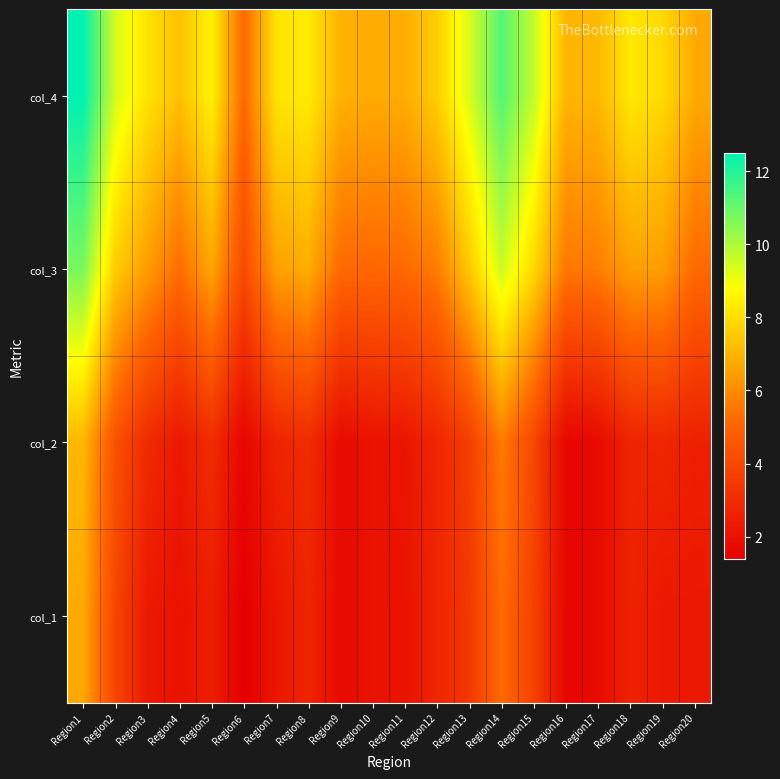

Count the number of categories in the chart.

20